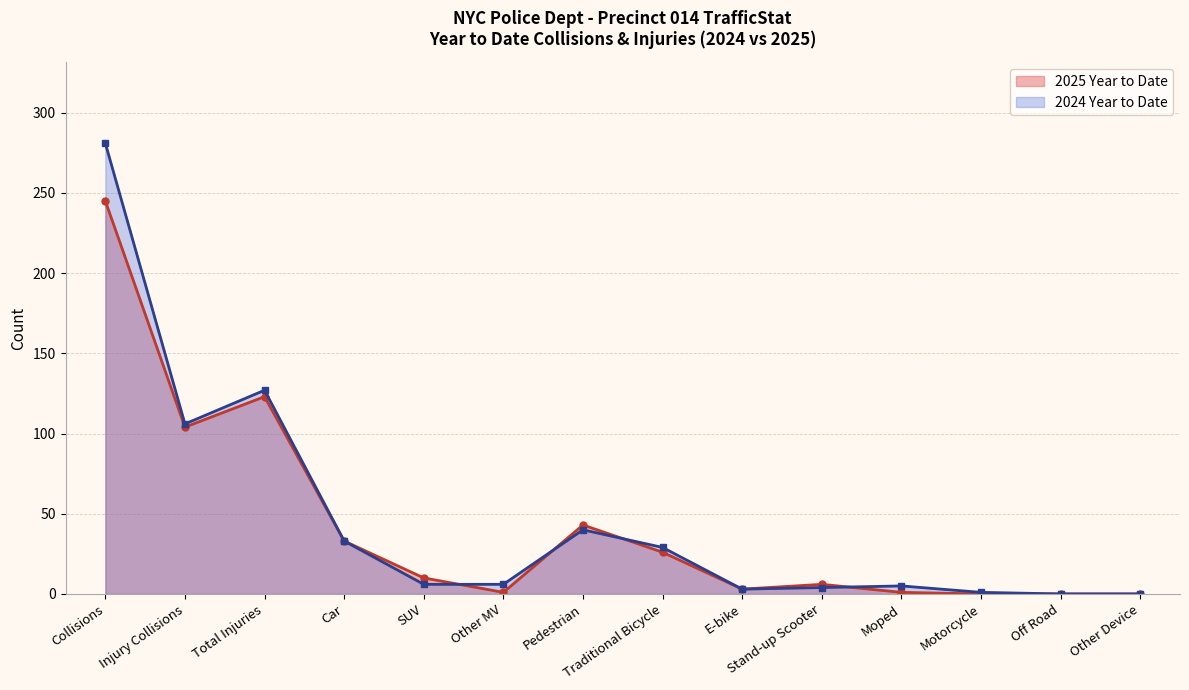

Which category has the lowest value across all series?

Motorcycle